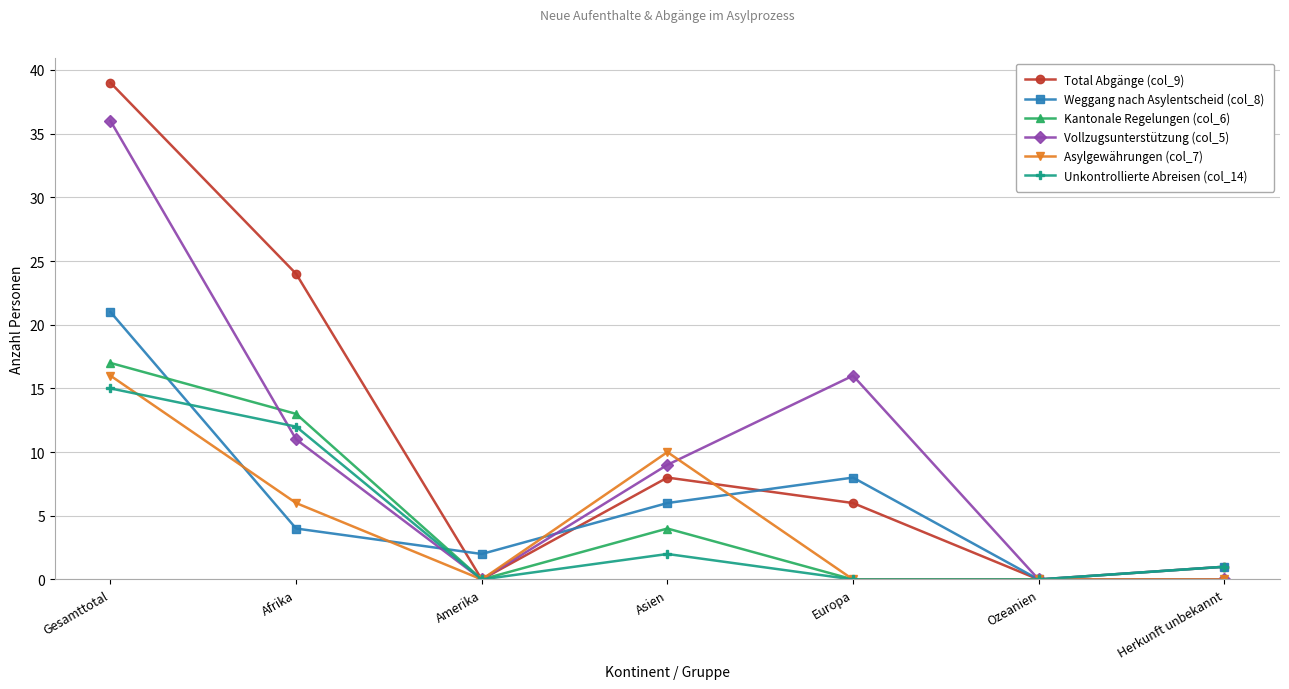

What position from the left is Europa?

5